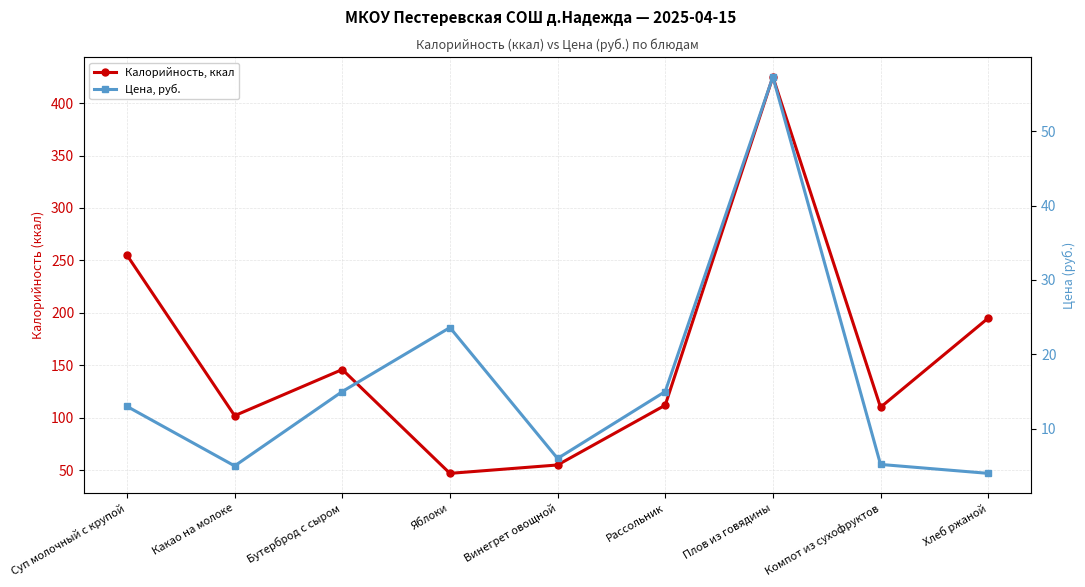

Rank the categories by Калорийность, ккал value from highest to lowest.

Плов из говядины, Суп молочный с крупой, Хлеб ржаной, Бутерброд с сыром, Рассольник, Компот из сухофруктов, Какао на молоке, Винегрет овощной, Яблоки